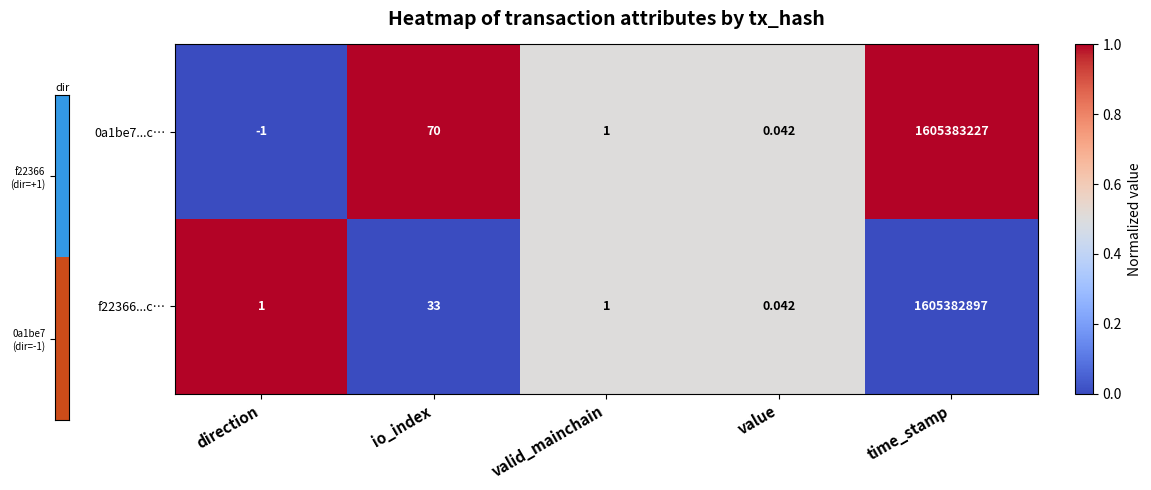

Count the number of categories in the chart.

5